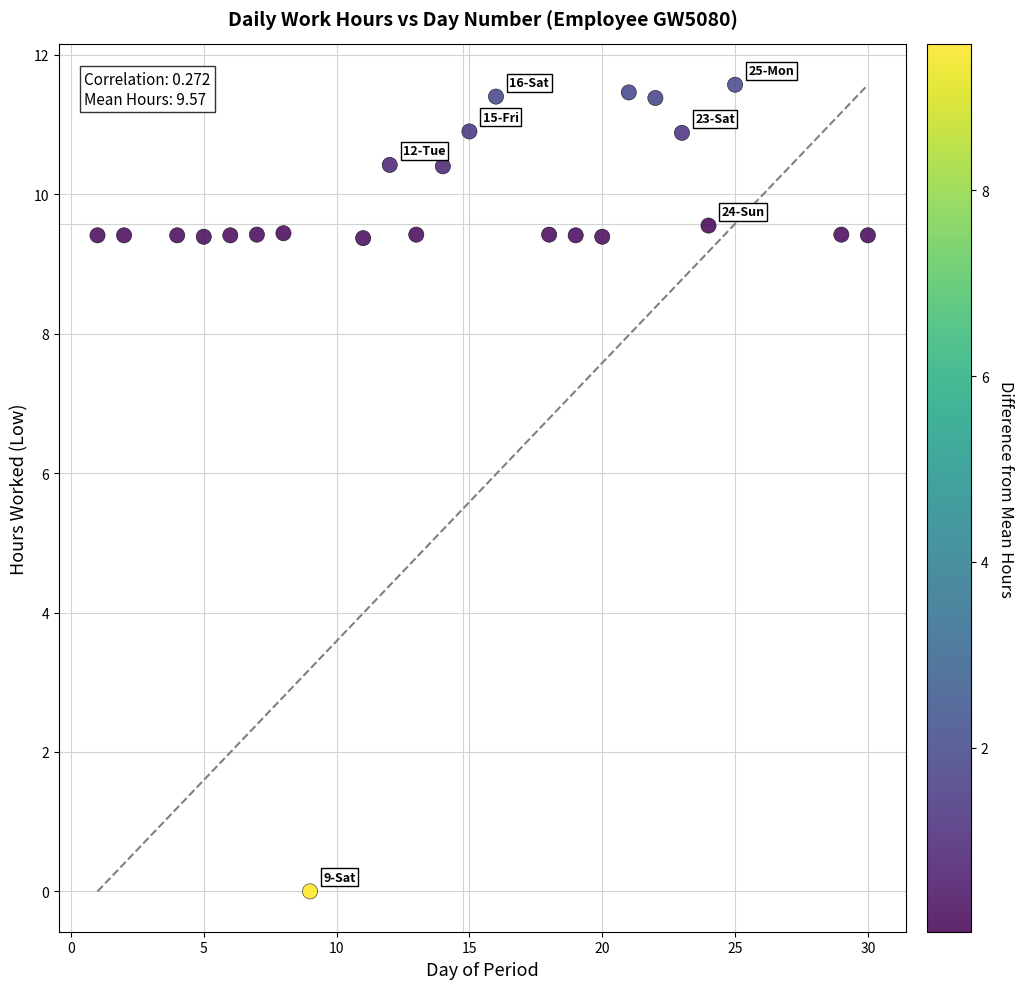

What is the range of X values (max minus min)?

29.0